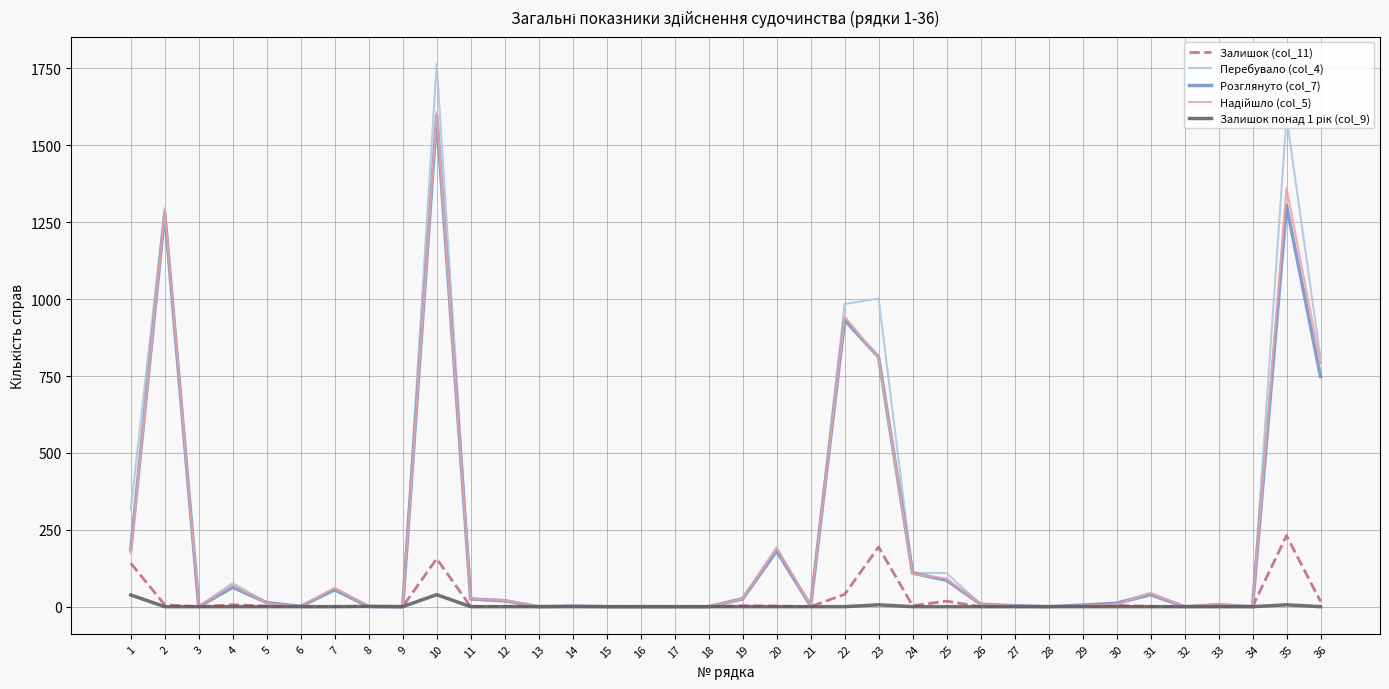

At which category is the sum across all series the highest?

10